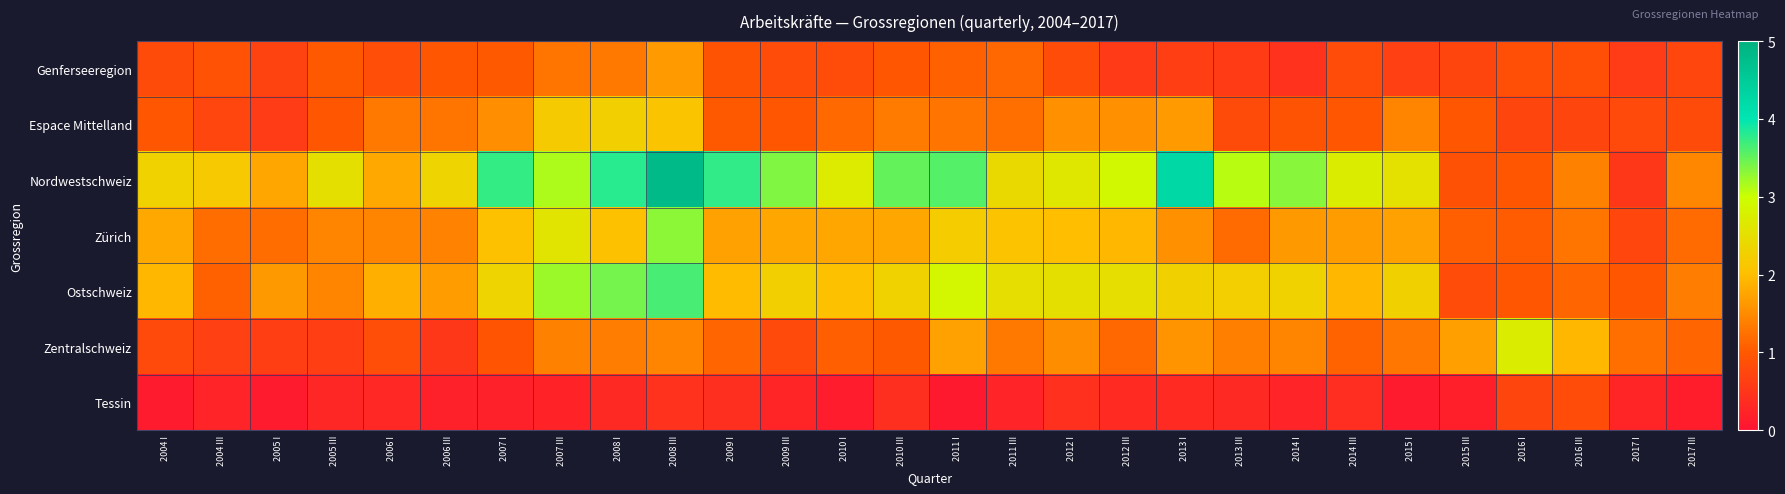

Rank the series by their maximum value, from highest to lowest.

Nordwestschweiz, Ostschweiz, Zürich, Zentralschweiz, Espace Mittelland, Genferseeregion, Tessin